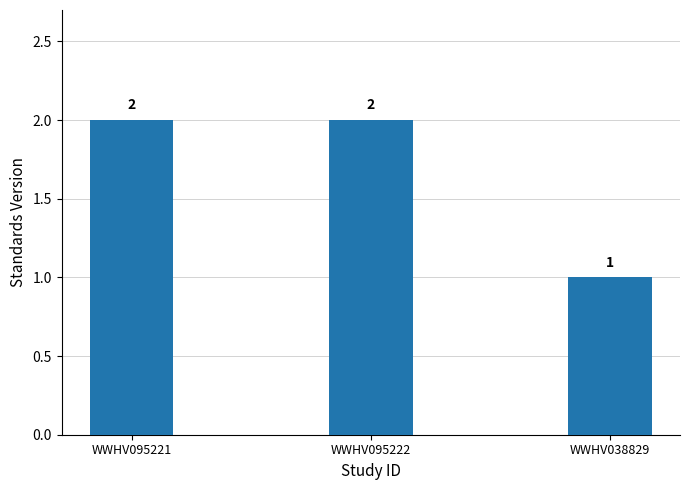

What is the ratio of the value at WWHV038829 to the value at WWHV095222?

0.5